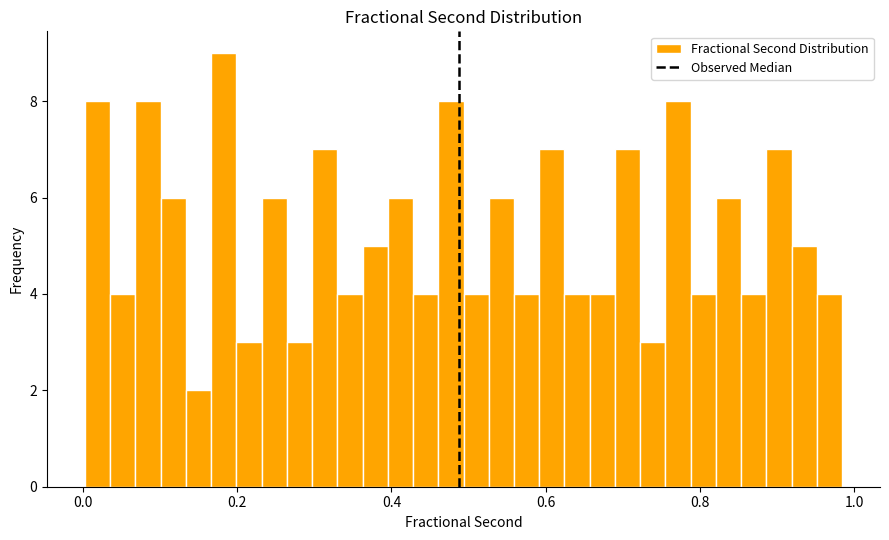

Around what value on the x-axis is the tallest bar? Give the approximate position of its centre, as read against the axis.

0.18